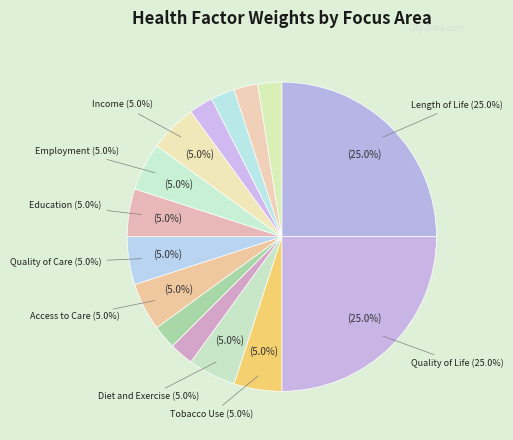

Is it true that Length of Life is 13% of the pie?

False